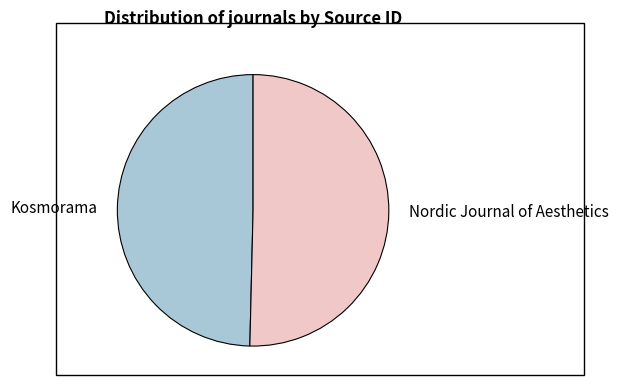

Which slice is the largest?

Nordic Journal of Aesthetics